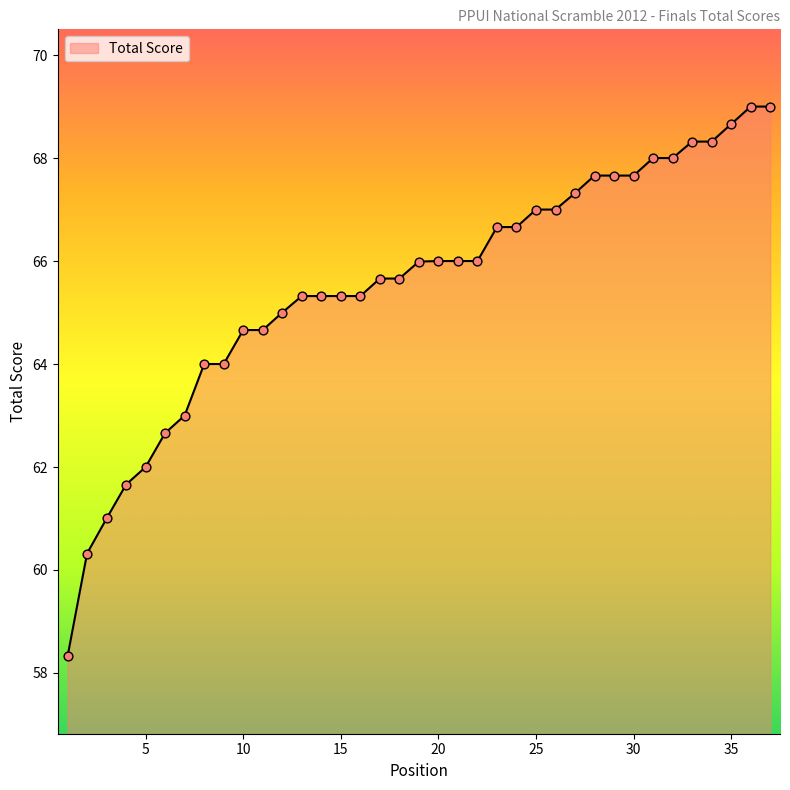

What is the maximum value shown in the chart?

69.0